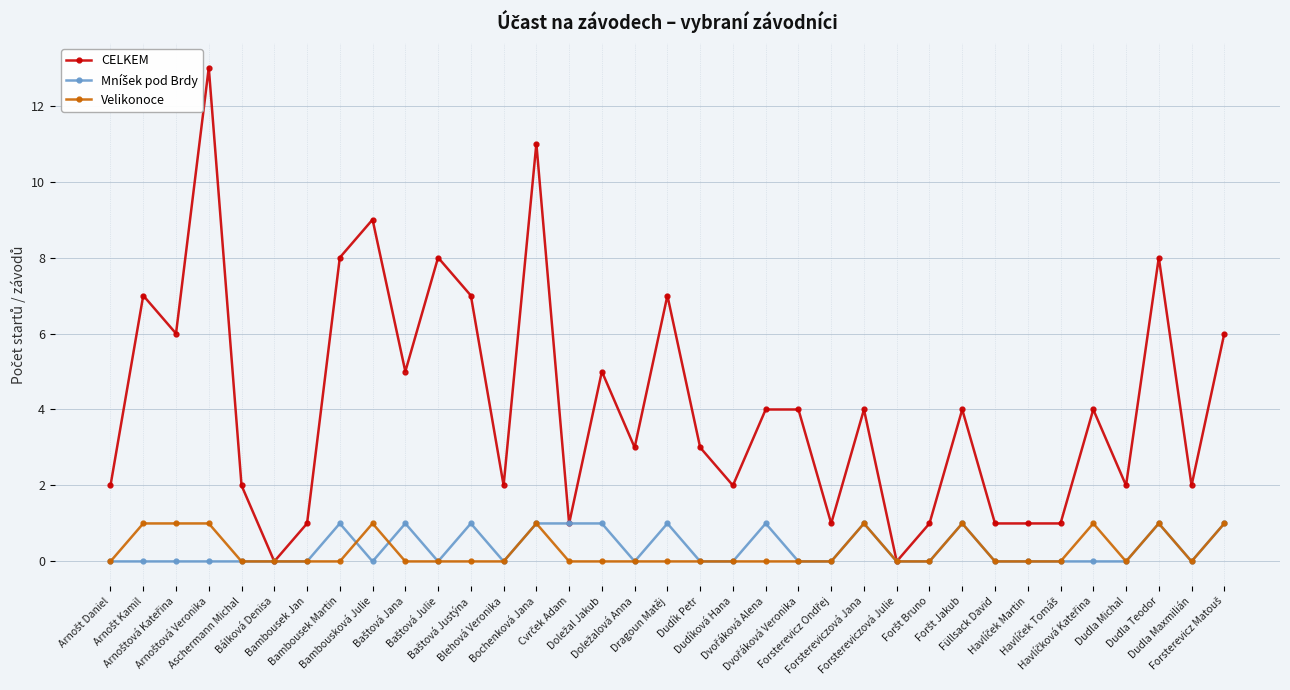

What is the sum of all CELKEM values?

145